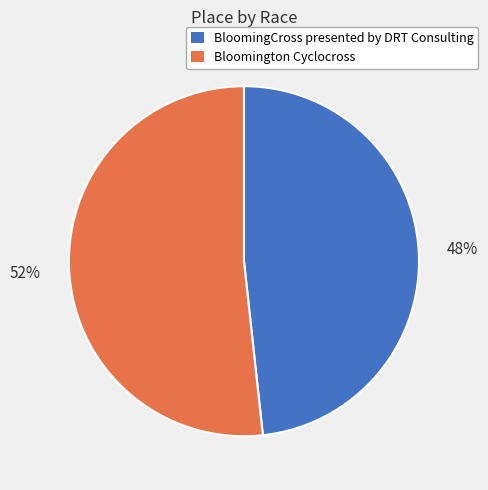

Count the number of slices in the pie.

2